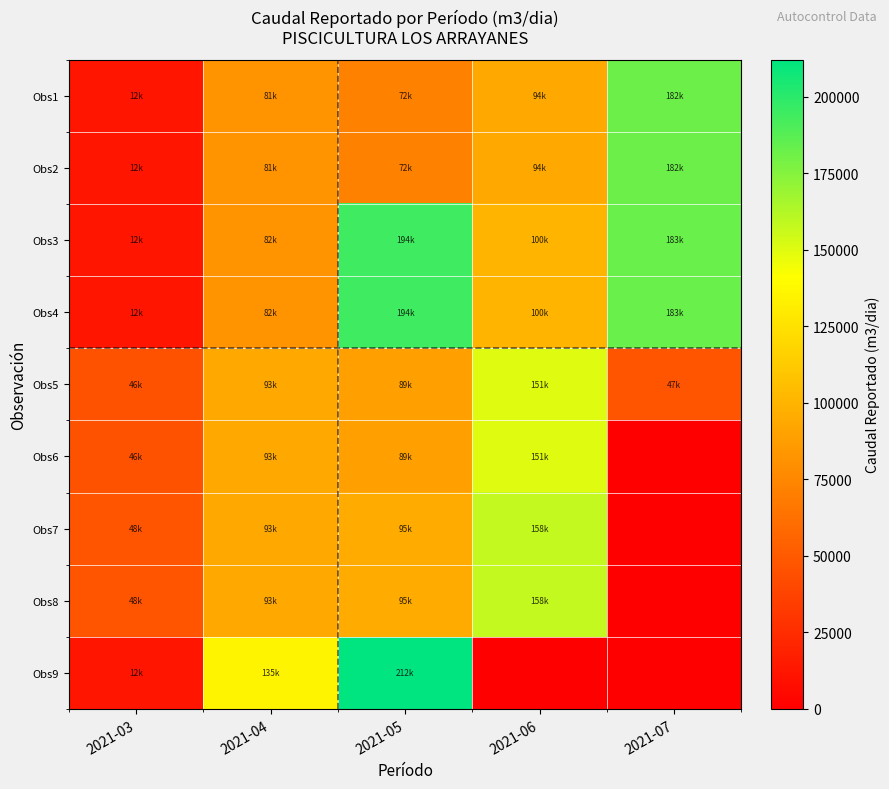

Which series has the widest spread of values?

Obs9